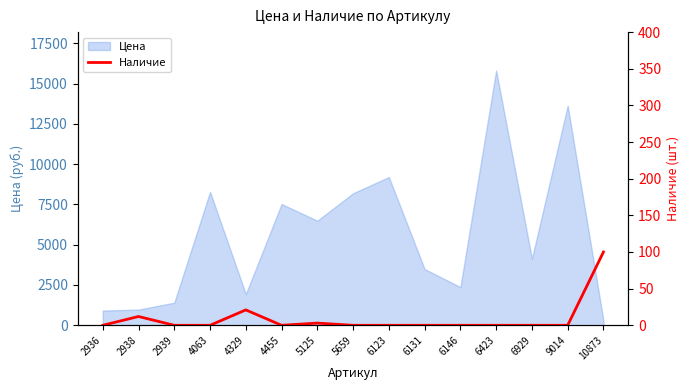

What is the difference between the second highest and second lowest values?

21